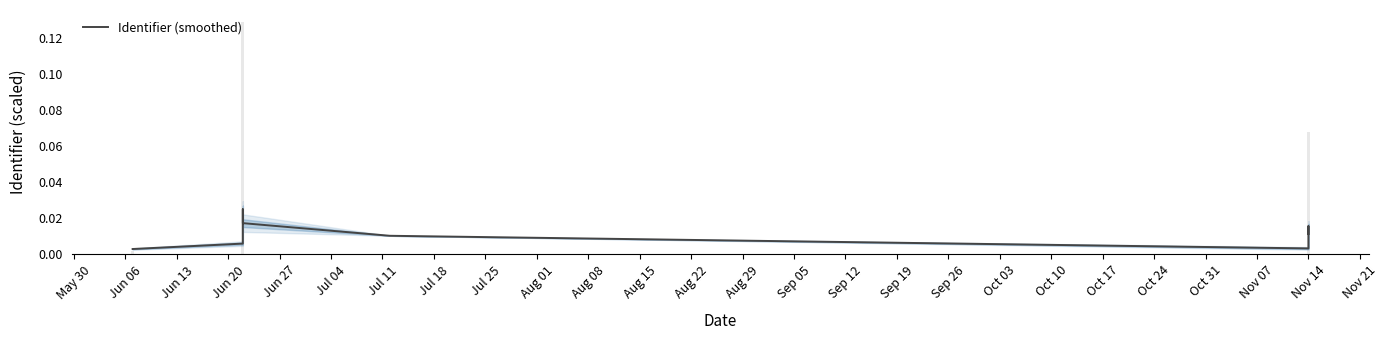

The value at Jul 18 is 0.0. True or false?

False